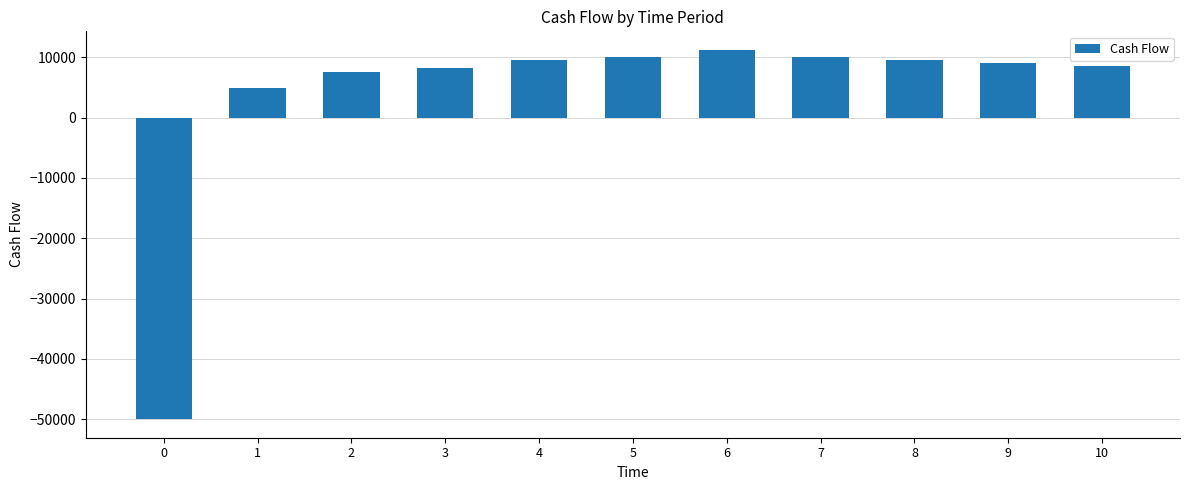

How many bars are there in total?

11